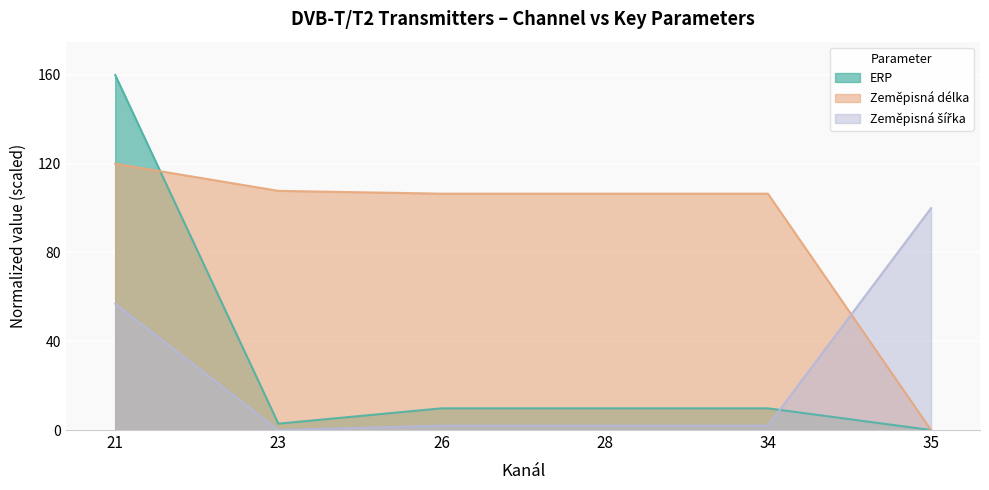

True or false: Zeměpisná délka has a value of 106.5 at 28.

True